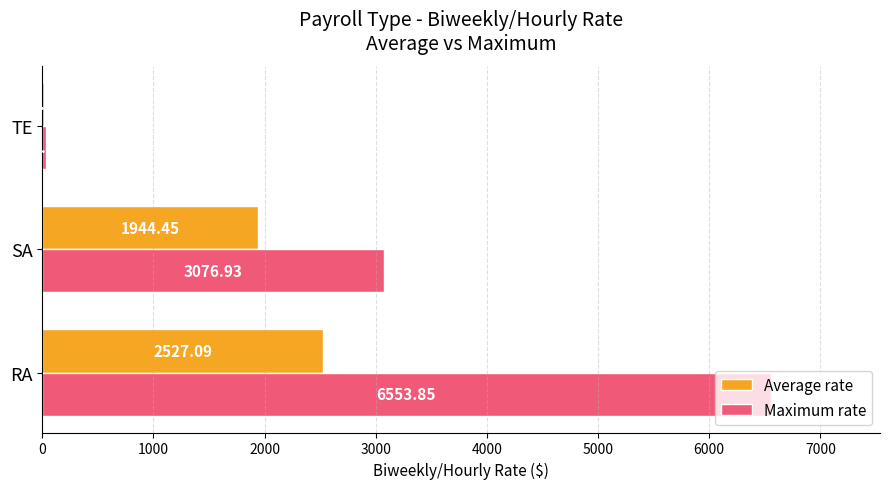

Which series changed the most between RA and SA?

Maximum rate